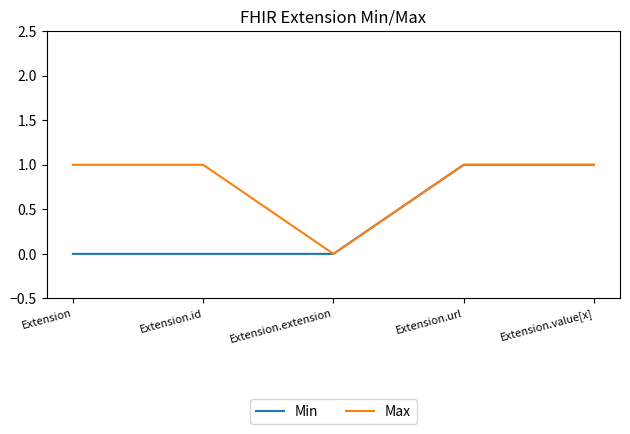

How many interior local valleys does the Max series have?

1